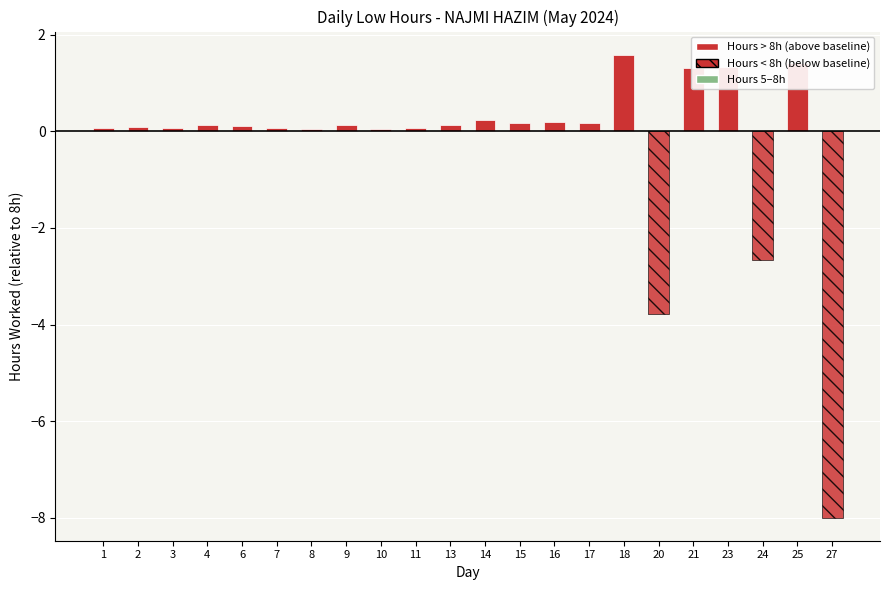

What is the maximum value shown in the chart?

1.6